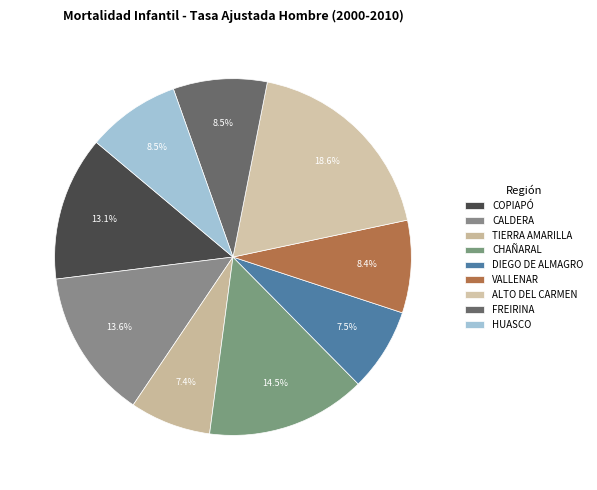

How many slices are in this pie chart?

9